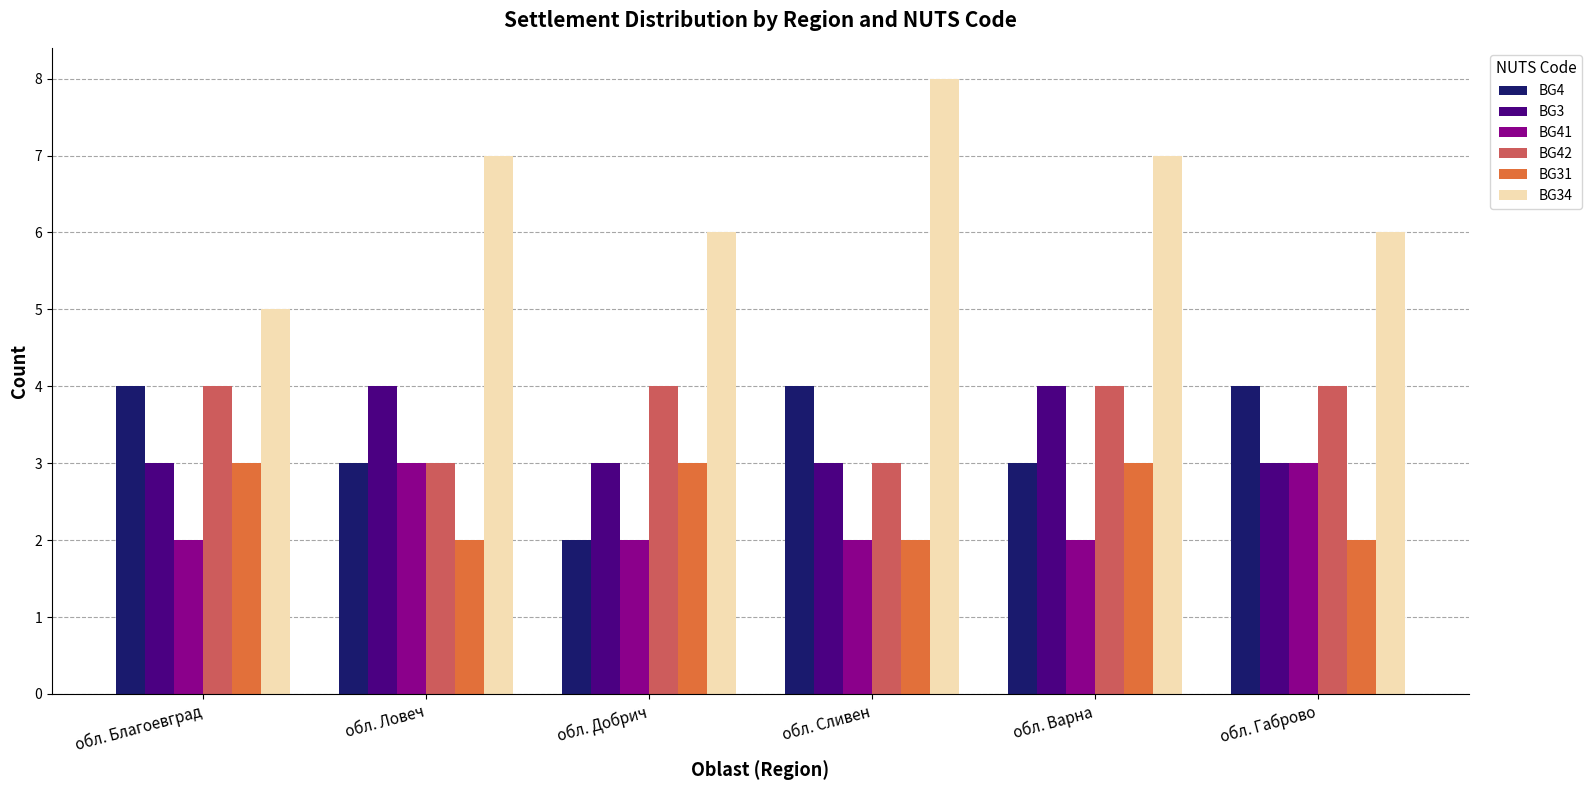

True or false: BG3 has a value of 1 at обл. Габрово.

False